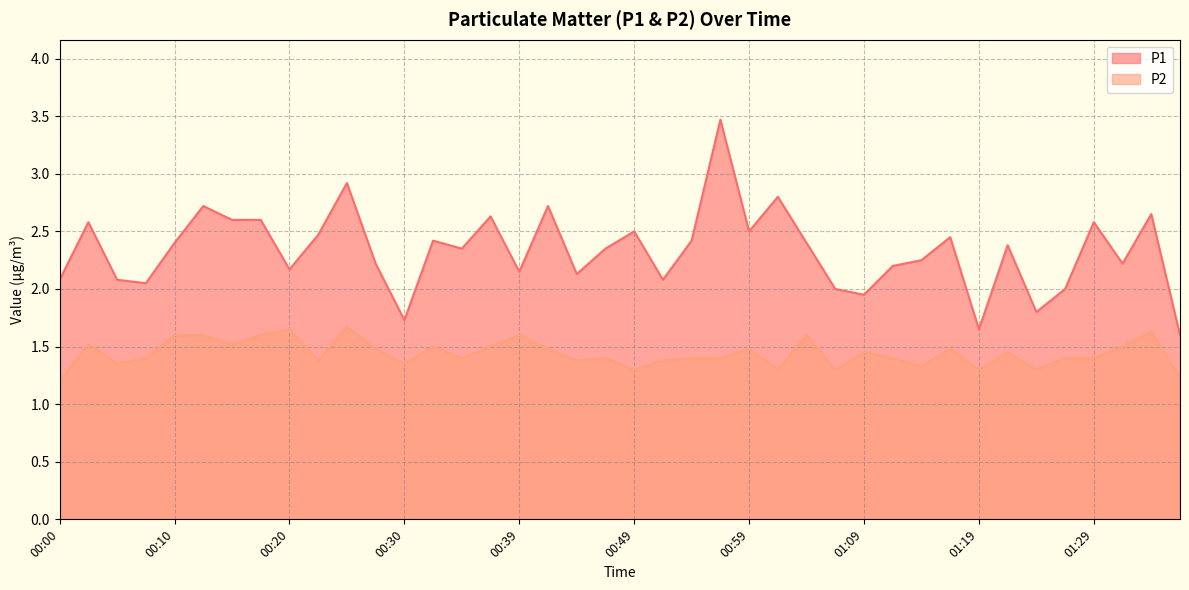

How many P2 values are between 1 and 2?

40